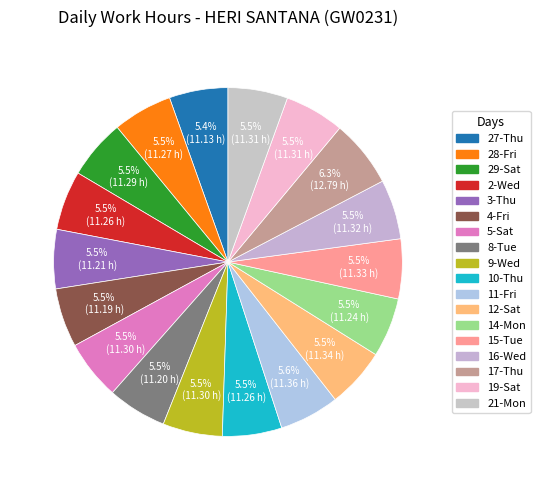

What percentage is the 9-Wed slice, to the nearest percent?

6%